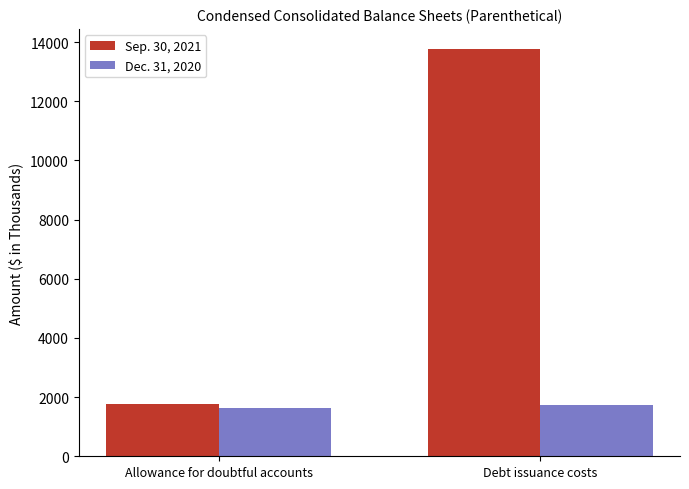

Is the value of Dec. 31, 2020 at Allowance for doubtful accounts greater than the value of Sep. 30, 2021 at Debt issuance costs?

No